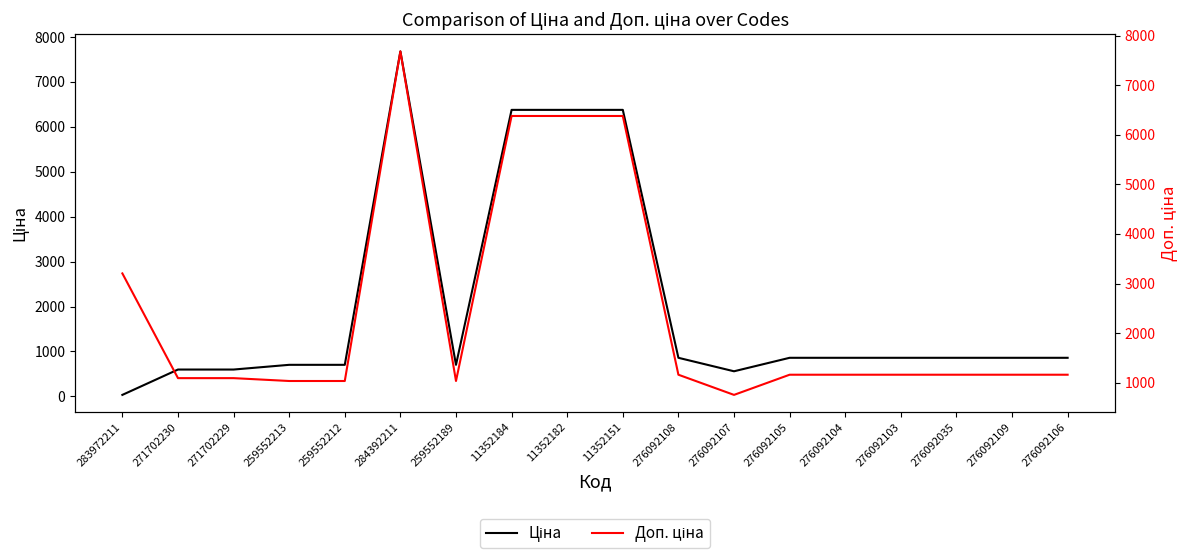

Is the value of Ціна at 271702229 greater than the value of Доп. ціна at 276092109?

No